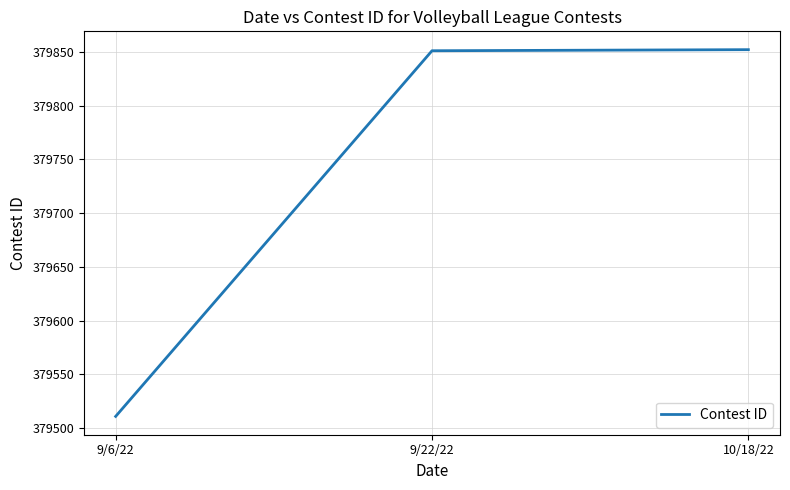

What value does the data have at 9/22/22?

379851